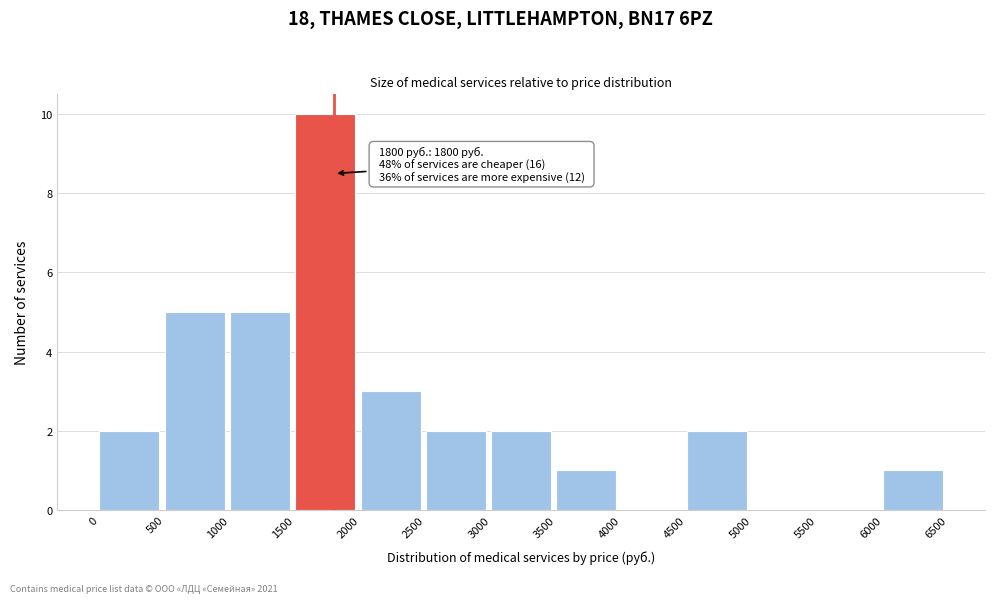

Which range on the x-axis has the tallest bar?

1500 to 2000